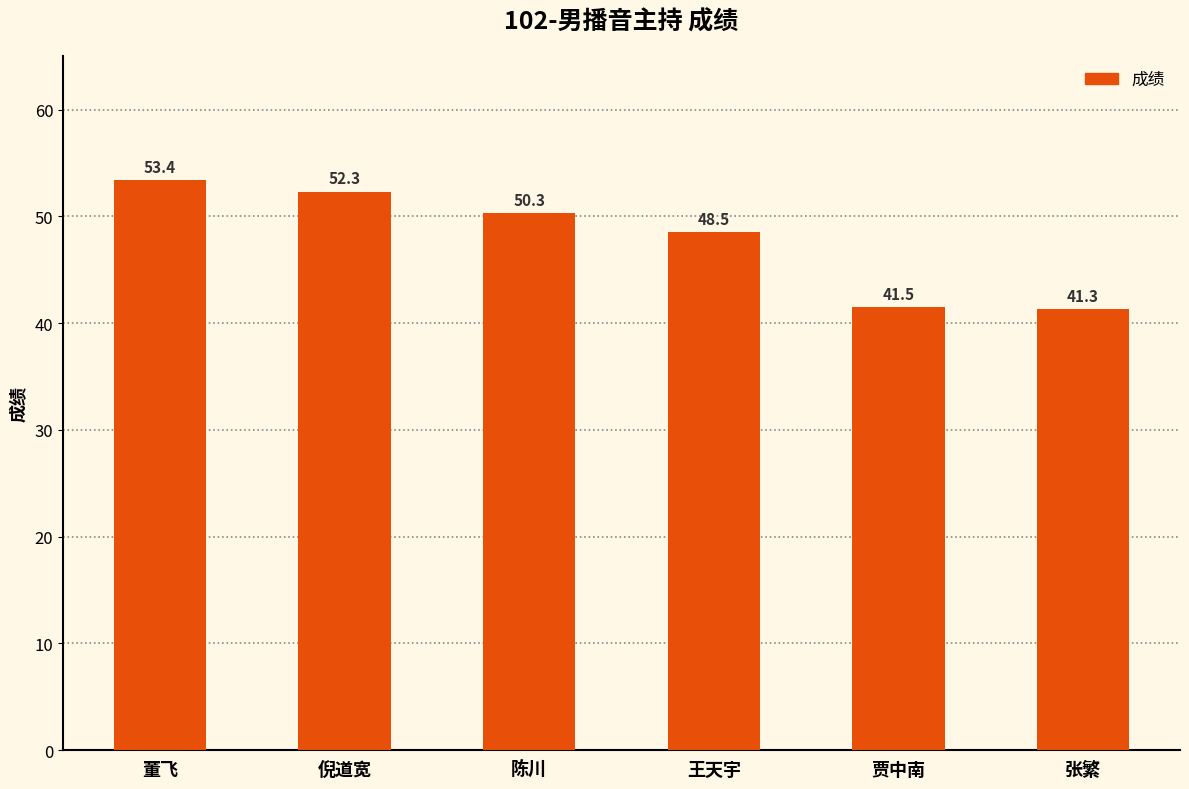

Where is the data nearest to the value 47?

王天宇